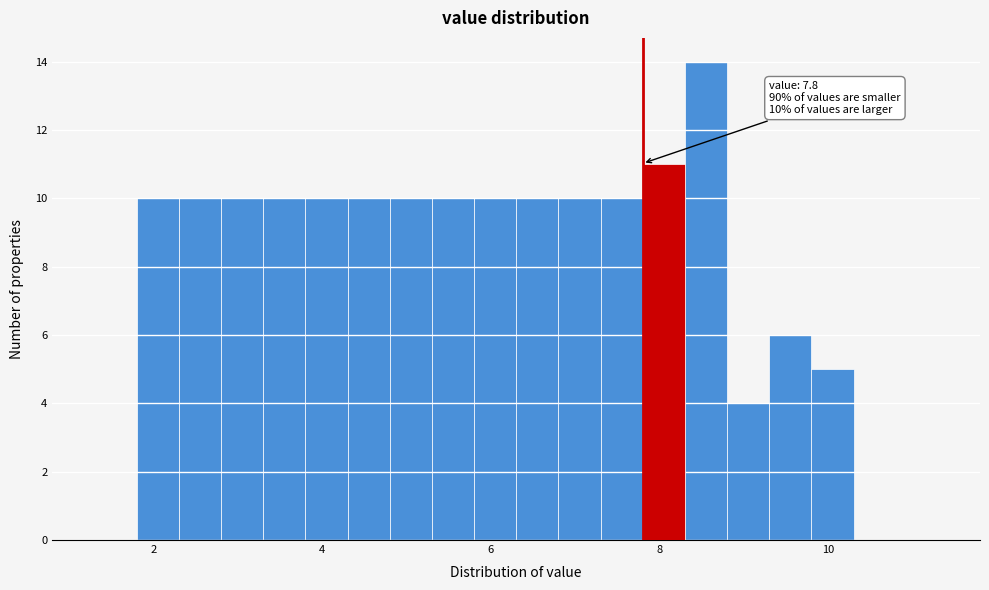

Read against the x-axis, roughly where is the centre of the tallest bar?

8.6